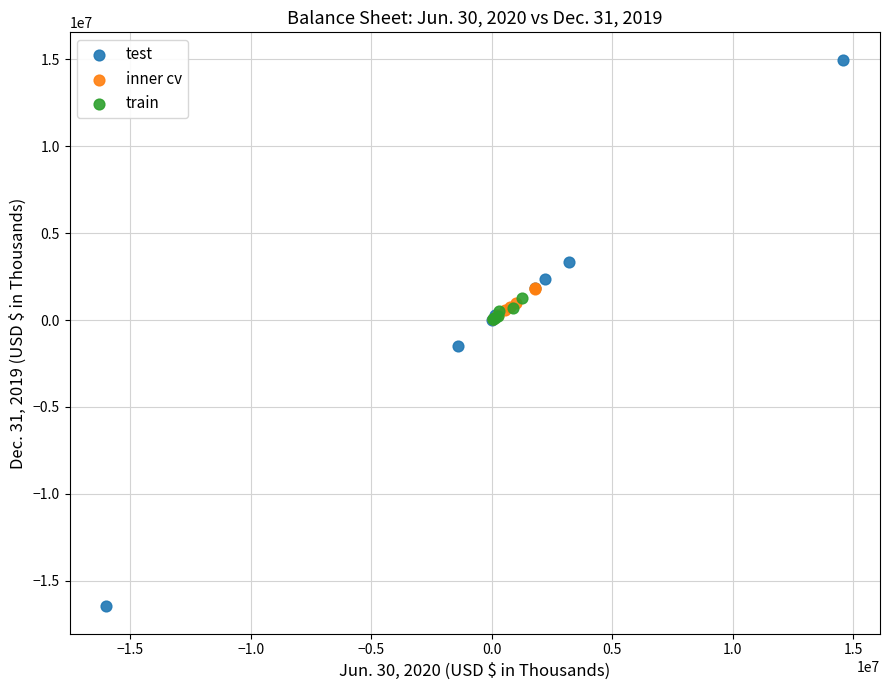

Which series contains the lowest Y value?

test